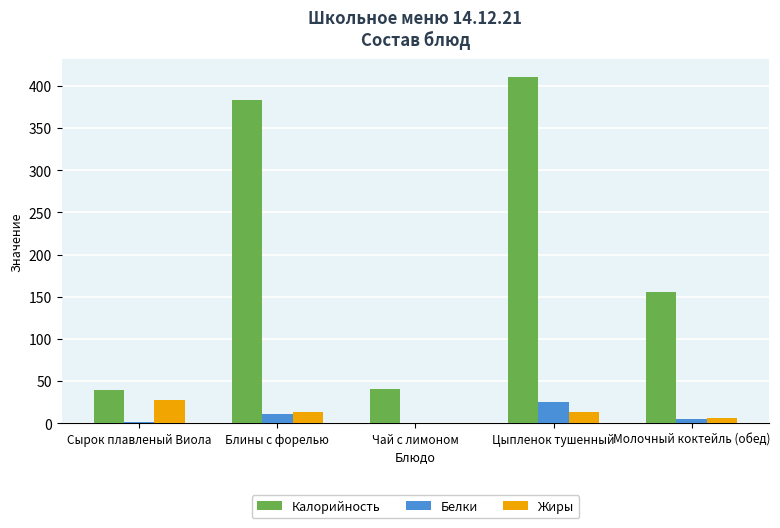

How many series are shown in this chart?

3